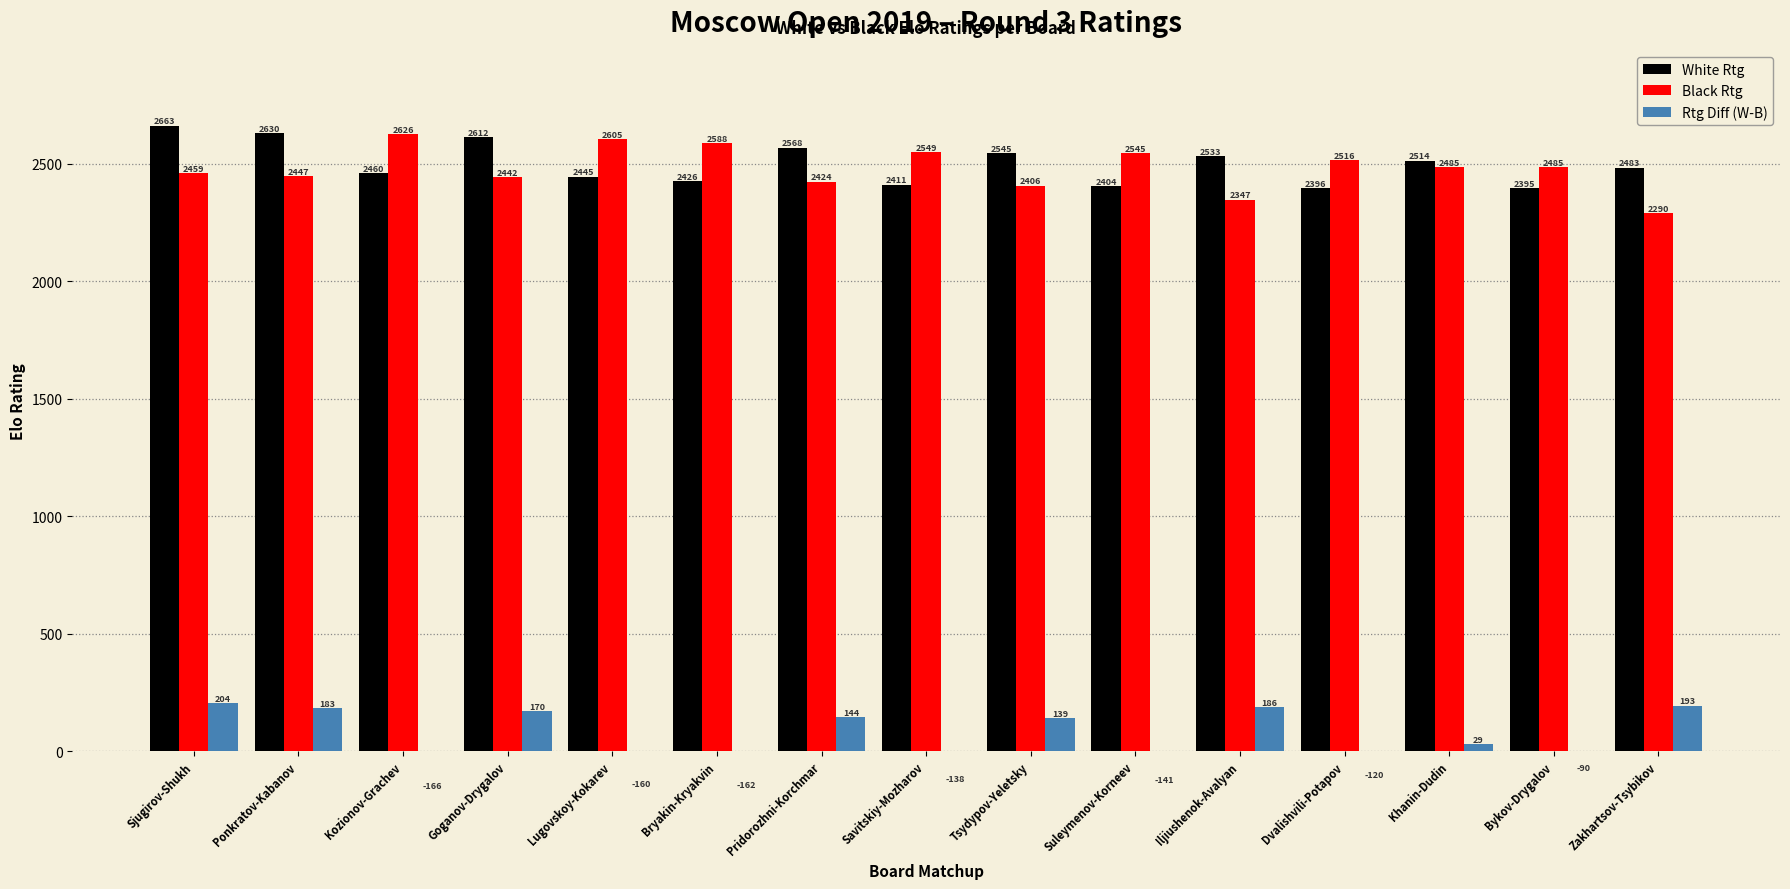

Rank the series by their maximum value, from lowest to highest.

Rtg Diff (W-B), Black Rtg, White Rtg